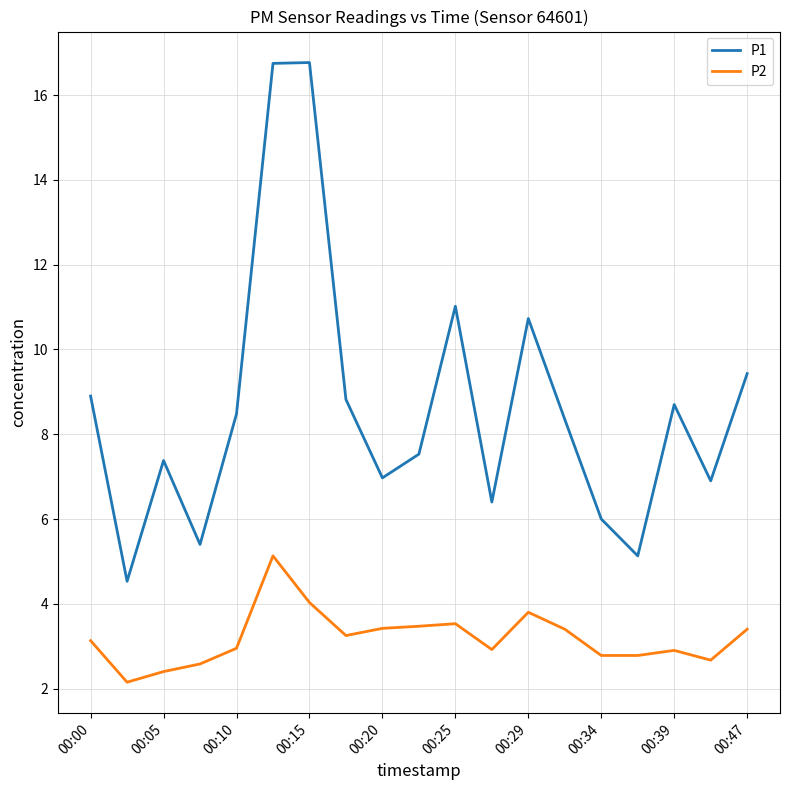

What is the difference between the maximum and minimum values in the P2 series?

3.0